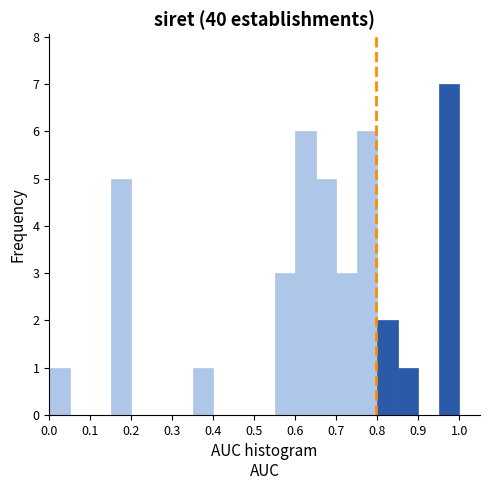

Which range on the x-axis has the tallest bar?

0.95 to 1.00